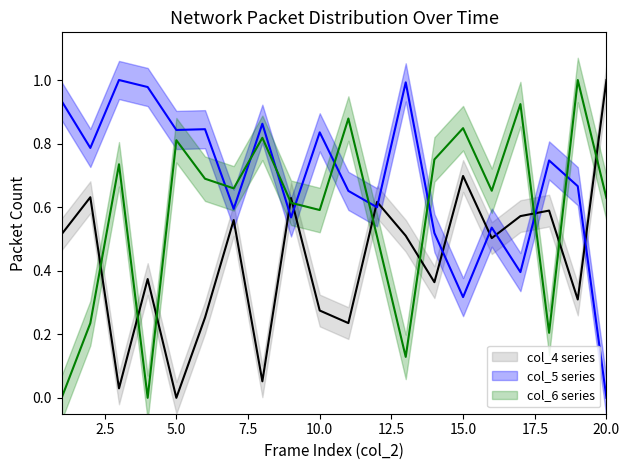

True or false: col_4 series and col_5 series cross at least once.

True